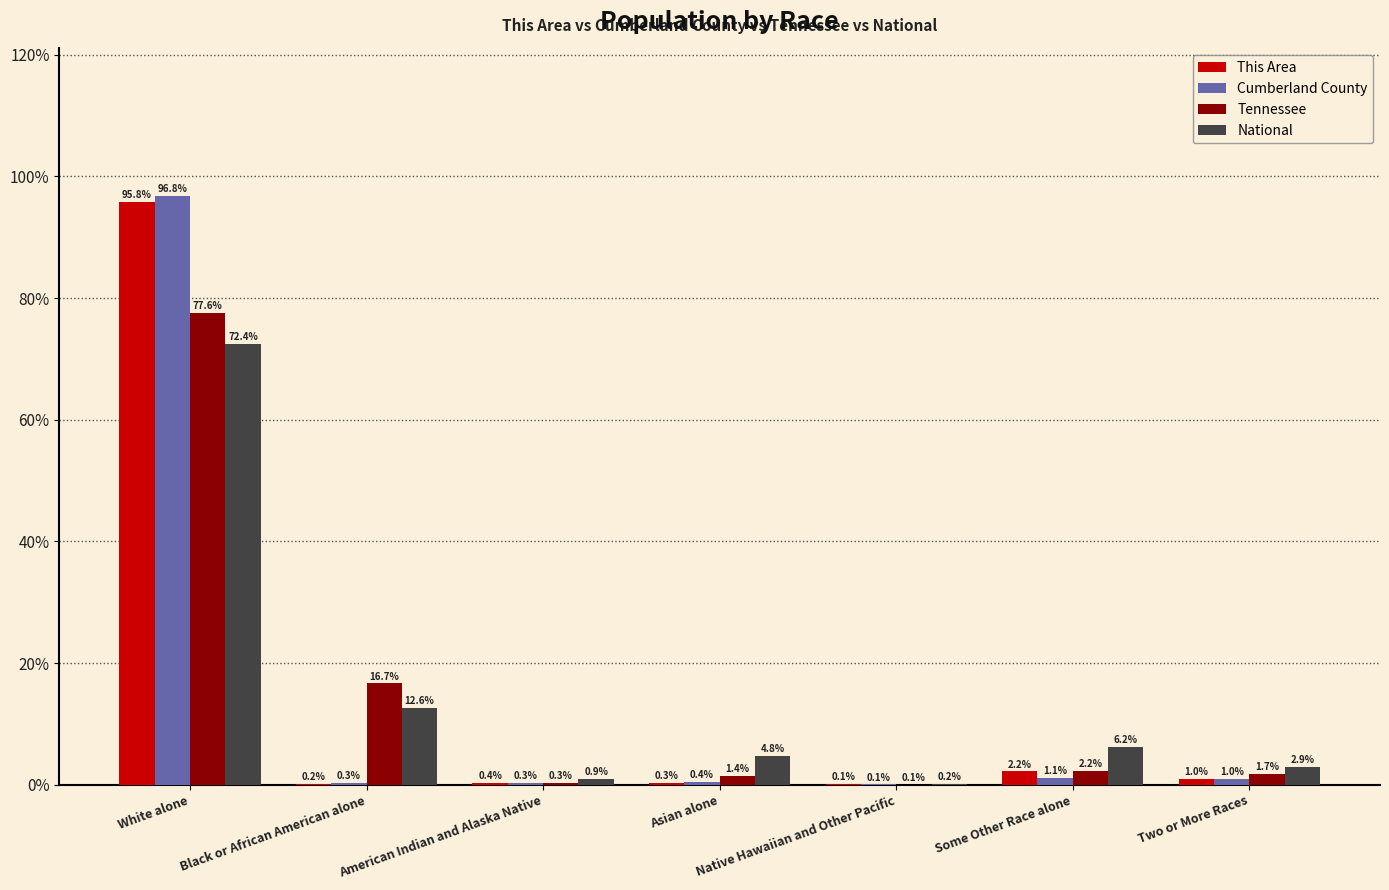

What is the difference between the Cumberland County values at Native Hawaiian and Other Pacific and Black or African American alone?

0.2